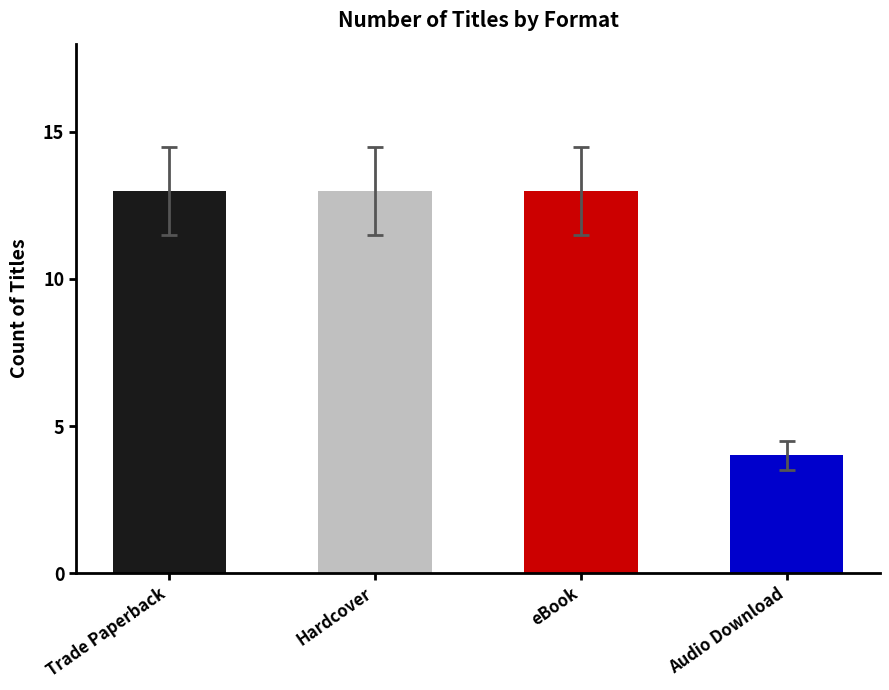

What is the difference between the values at Audio Download and Hardcover?

9